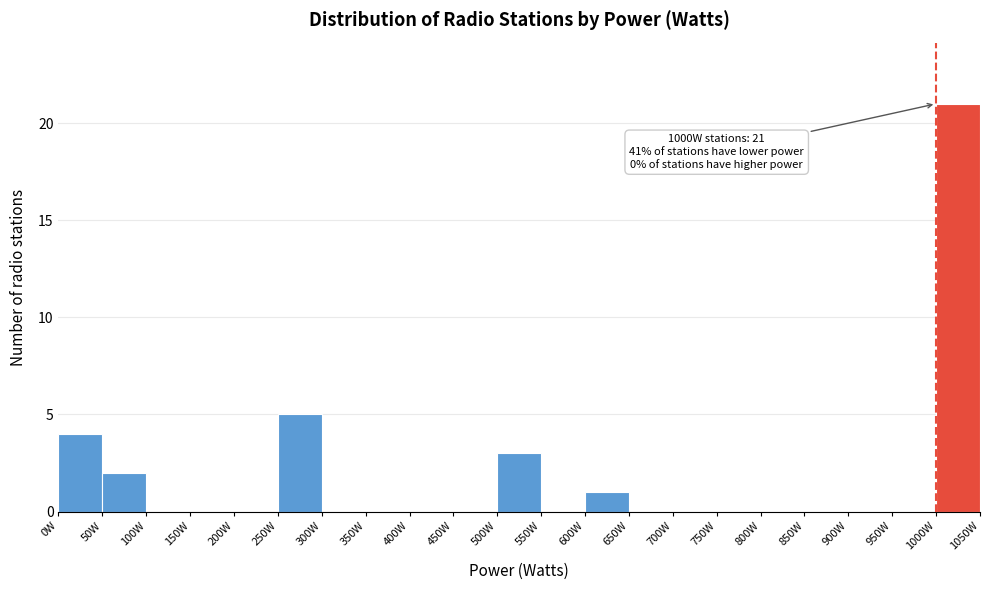

Which range on the x-axis has the tallest bar?

1000 to 1050